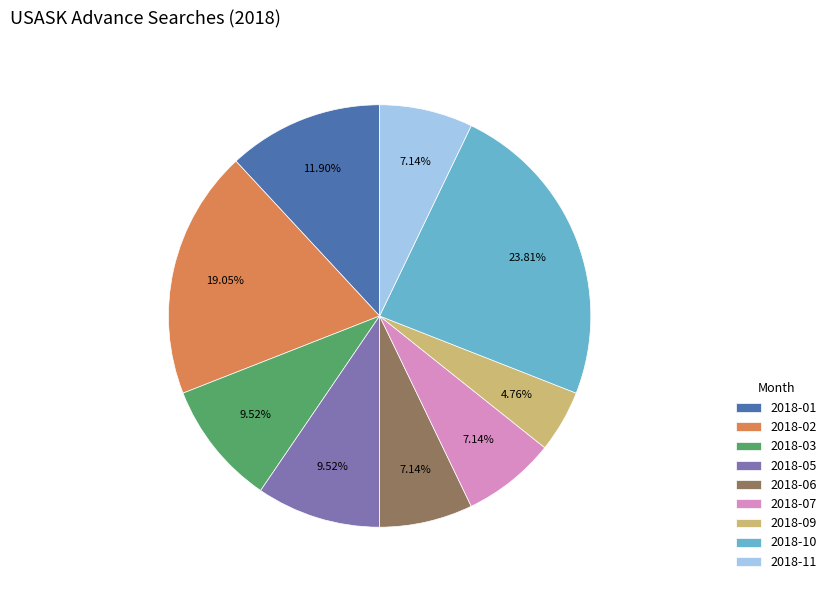

What percentage is the 2018-03 slice, to the nearest percent?

10%